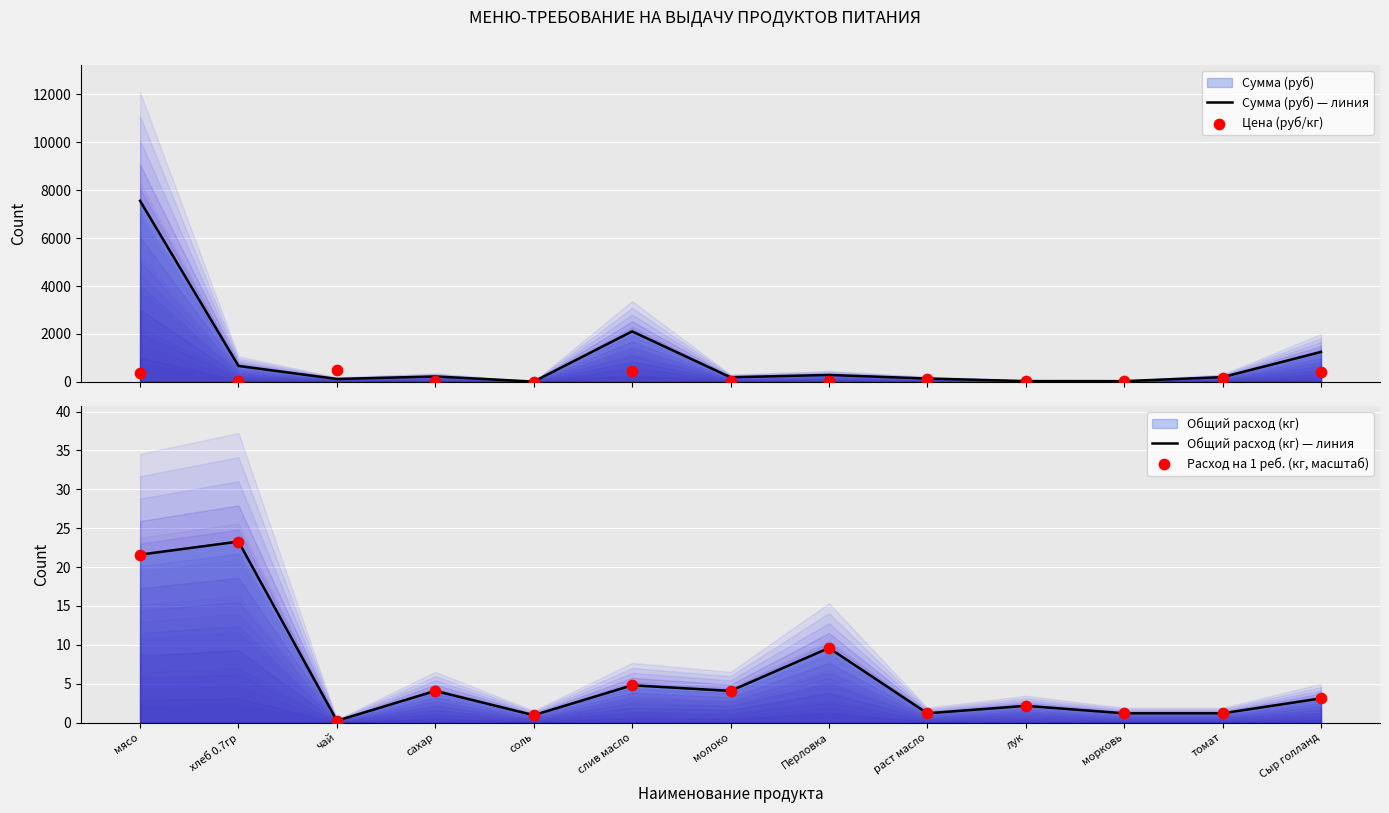

At how many categories does at least one series exceed 6934?

1